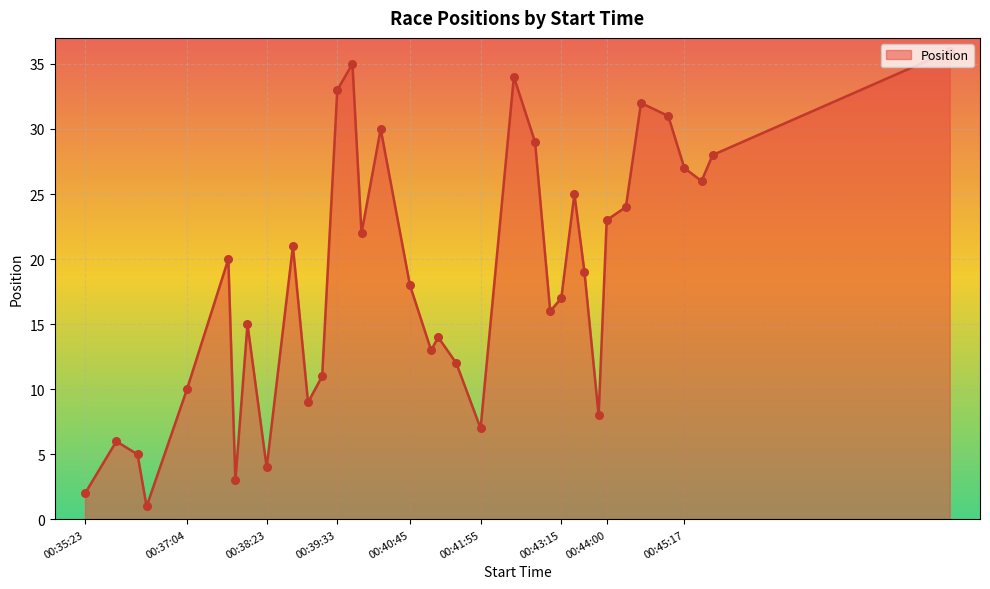

What is the maximum value shown in the chart?

36